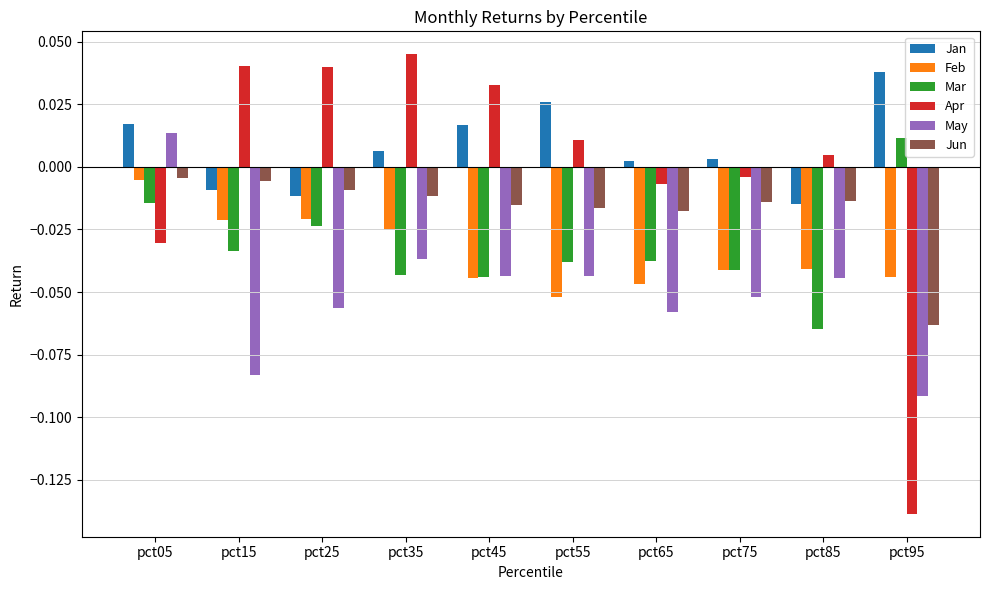

At pct65, list the series in order from largest to smallest.

Jan, Apr, Jun, Mar, Feb, May